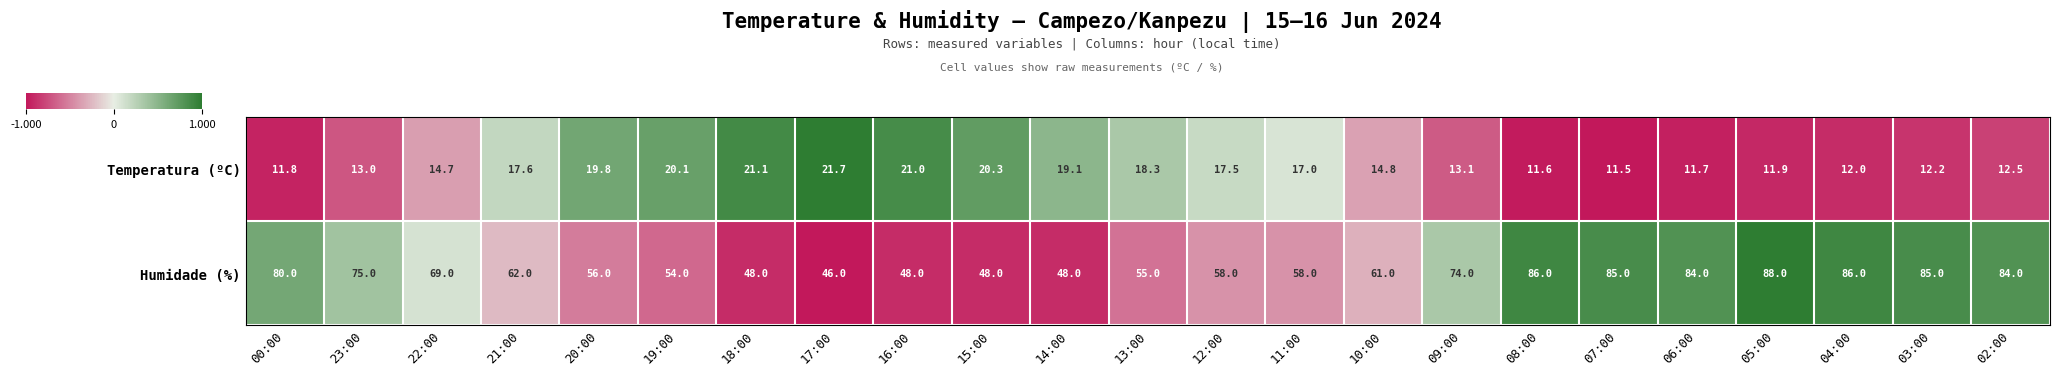

Rank the series by their maximum value, from highest to lowest.

Humidade (%), Temperatura (ºC)